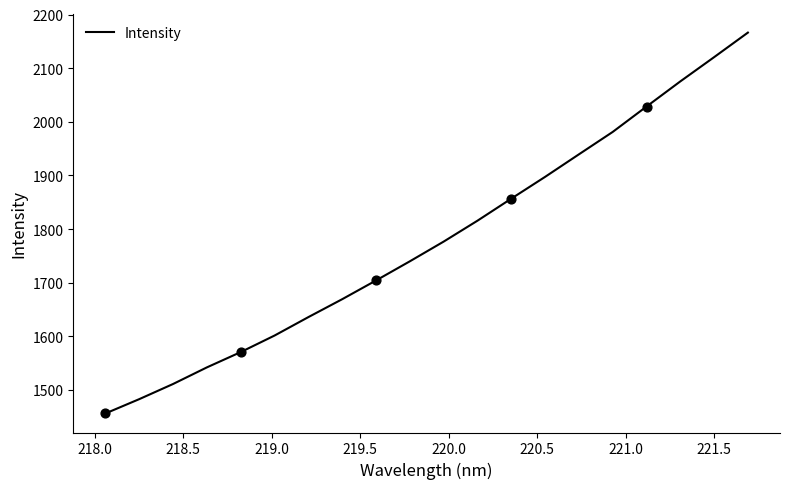

What is the maximum value shown in the chart?

2166.4